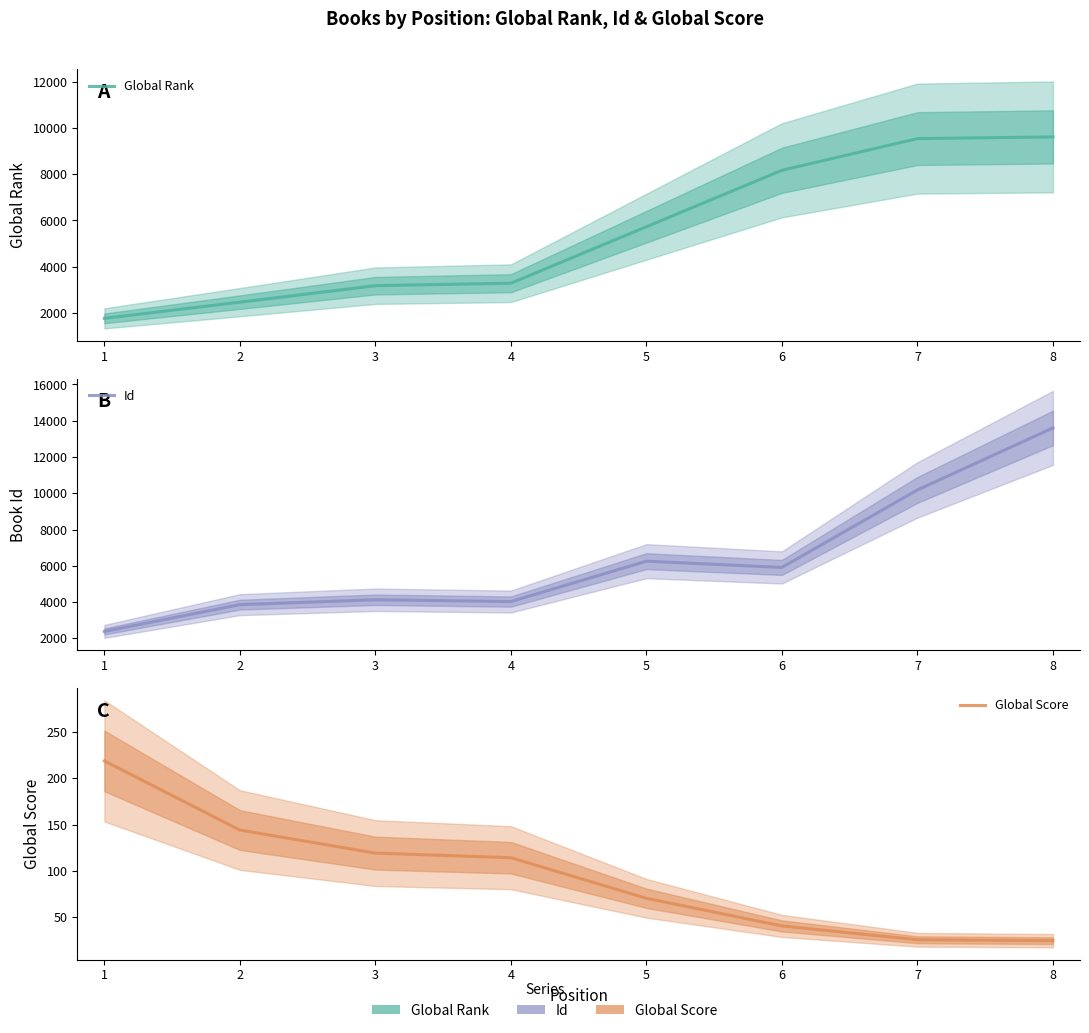

True or false: Global Score has a value of 40 at 7.

False